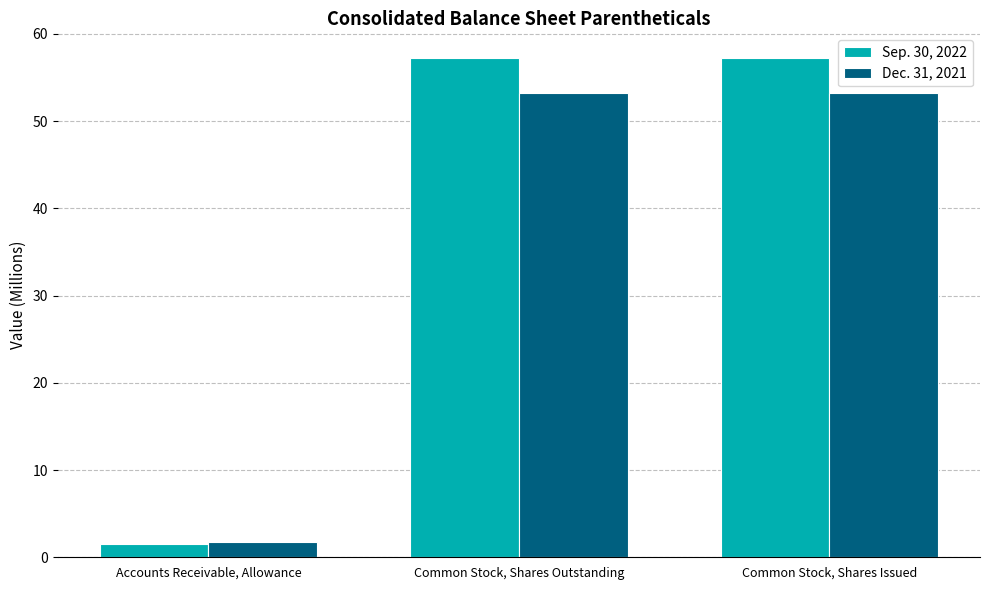

What is the difference between the highest and lowest values at Common Stock, Shares Outstanding?

4.0